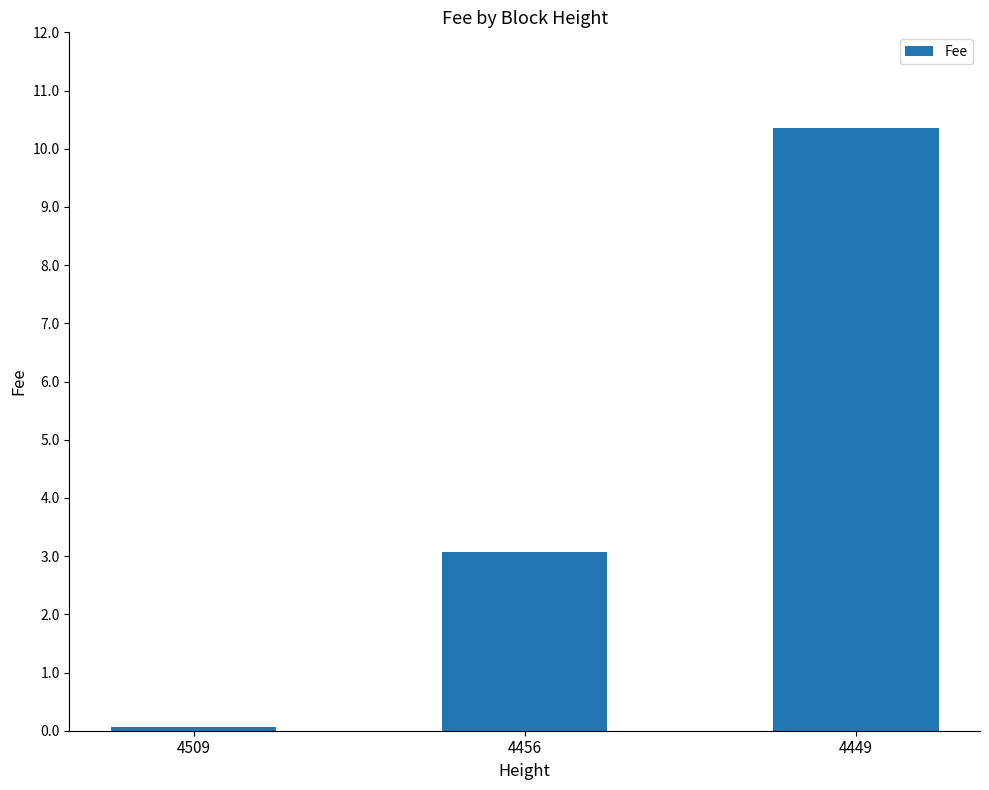

Reading left to right, transcribe all the data shown in this chart.

4509=0.1	4456=3.1	4449=10.3